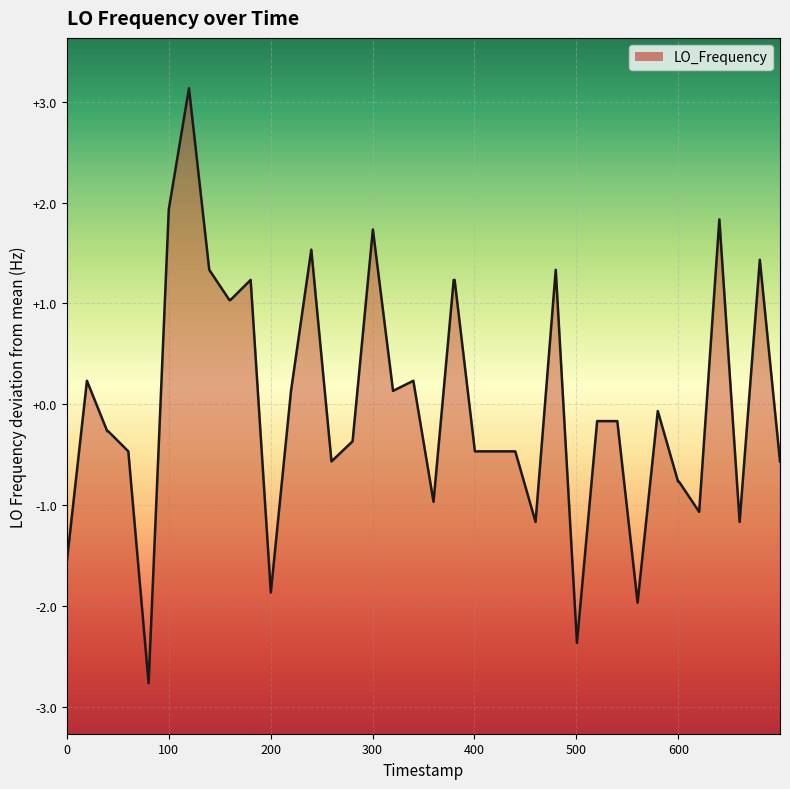

What is the minimum value shown in the chart?

-2.8